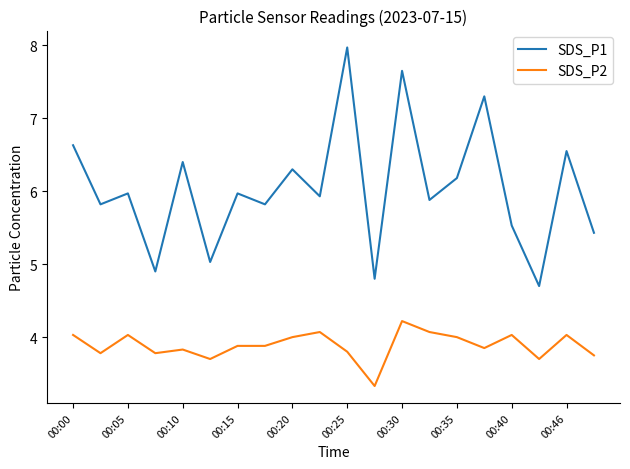

What is the smallest value displayed?

3.3